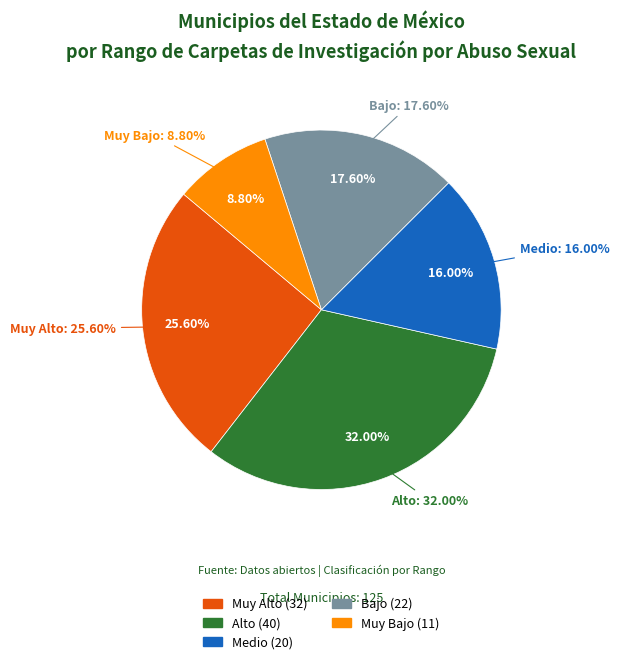

To the nearest percent, what is the average slice percentage?

20%